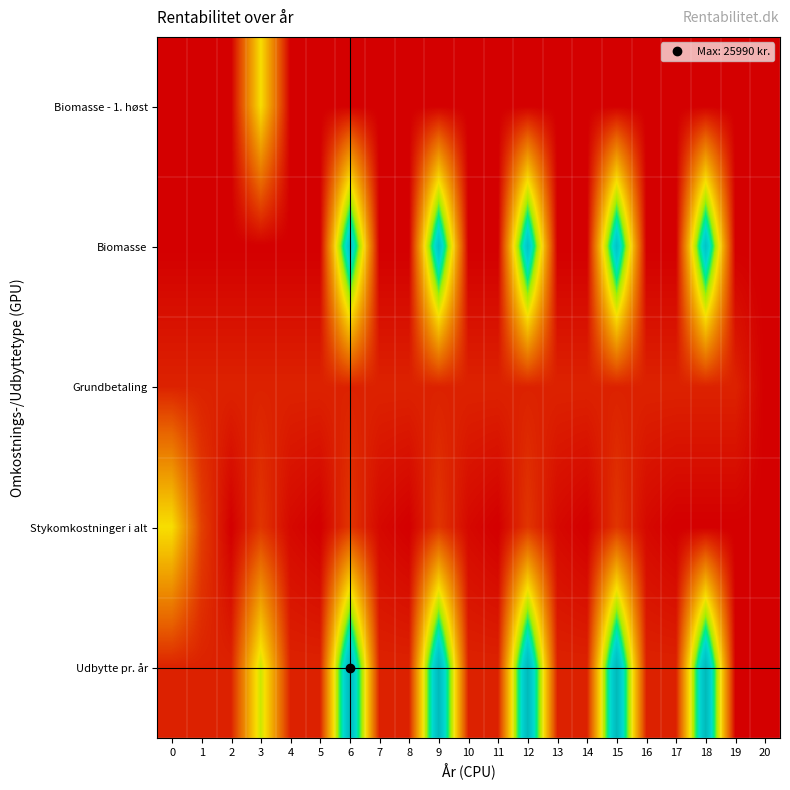

At which category is the sum across all series the highest?

6